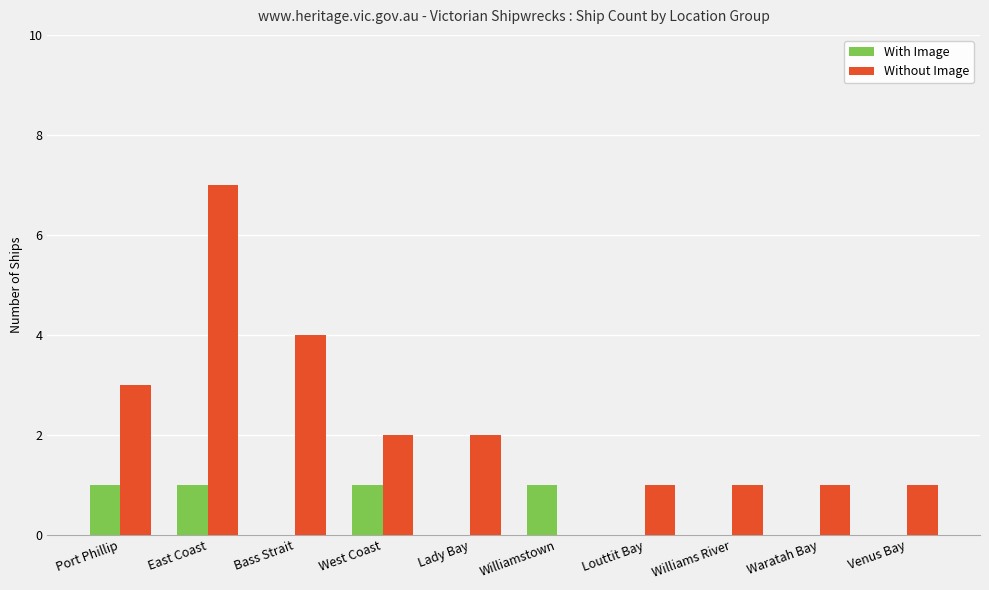

What is the sum of the With Image values at Bass Strait and West Coast?

1